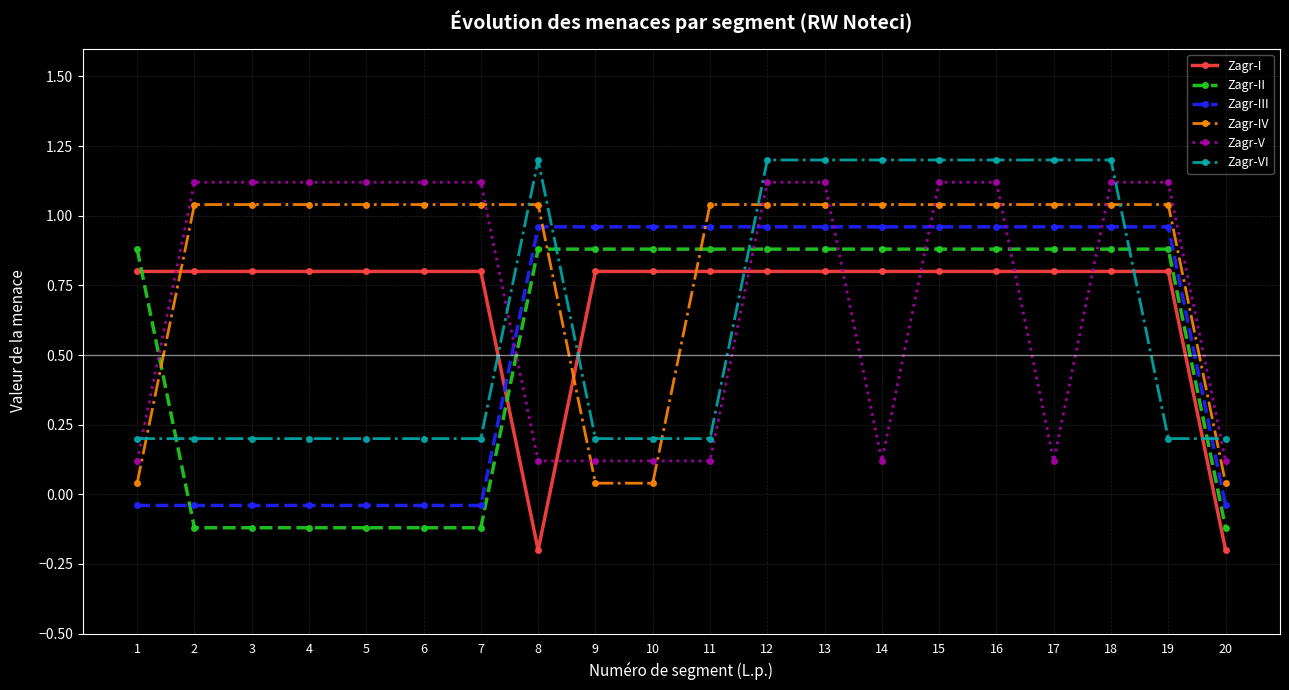

What is the difference between the highest and lowest values at 17?

1.1